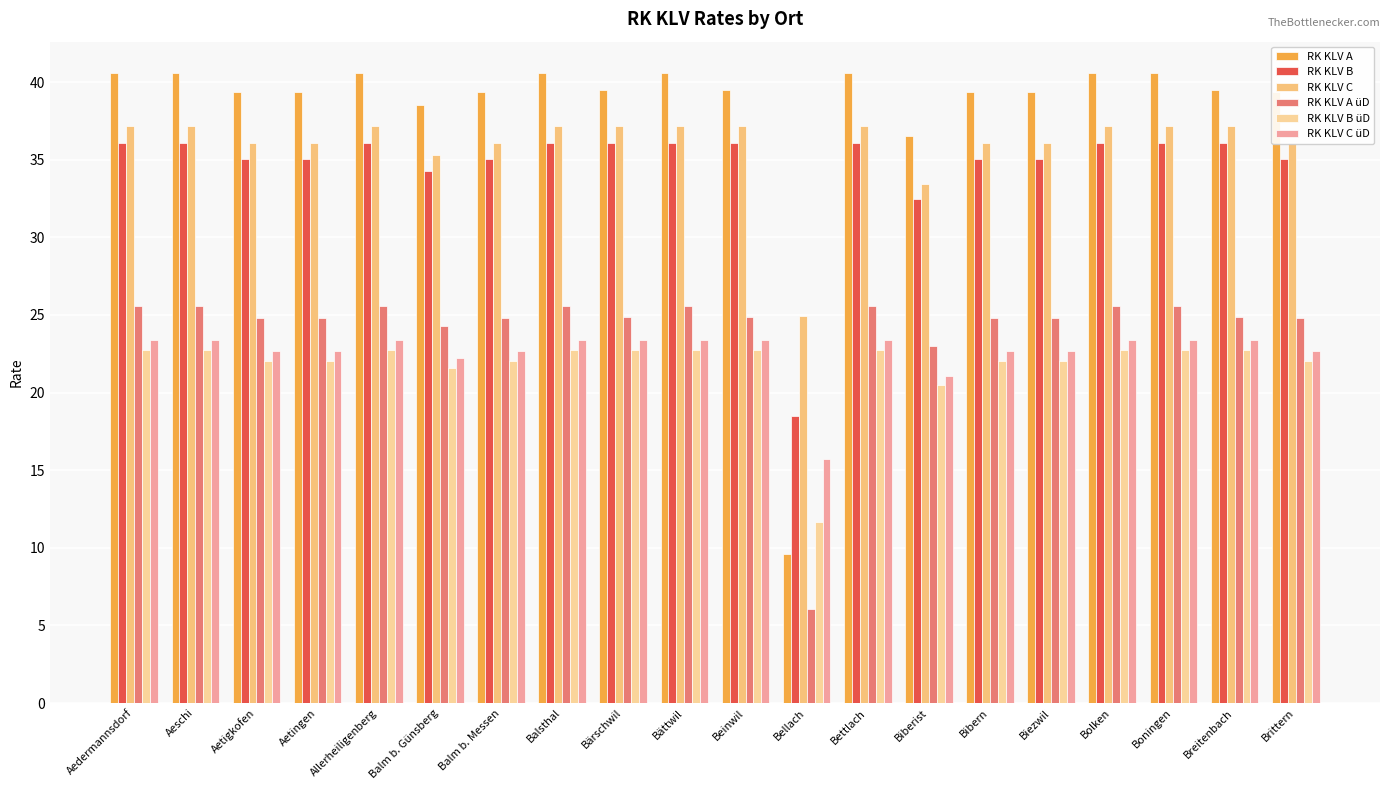

How many categories are shown in the chart?

20